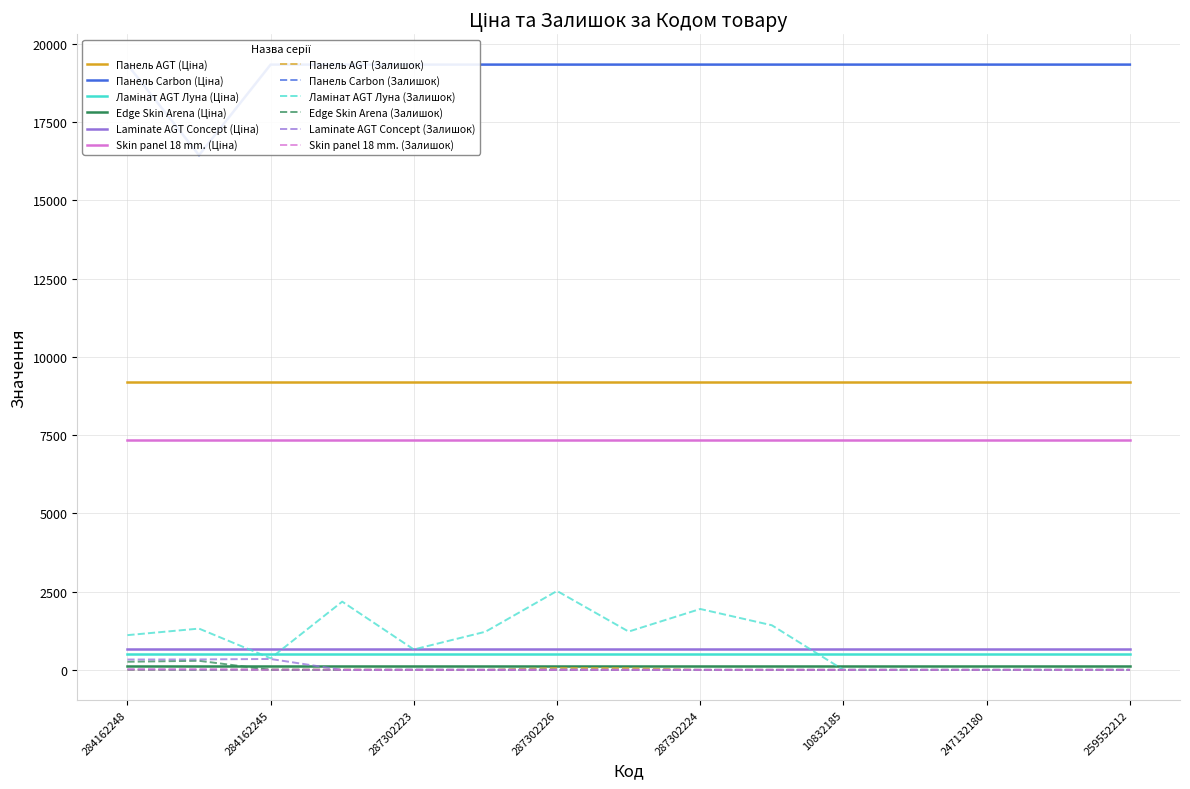

The value of Панель Carbon (Залишок) at 247132180 is 0.0. True or false?

True